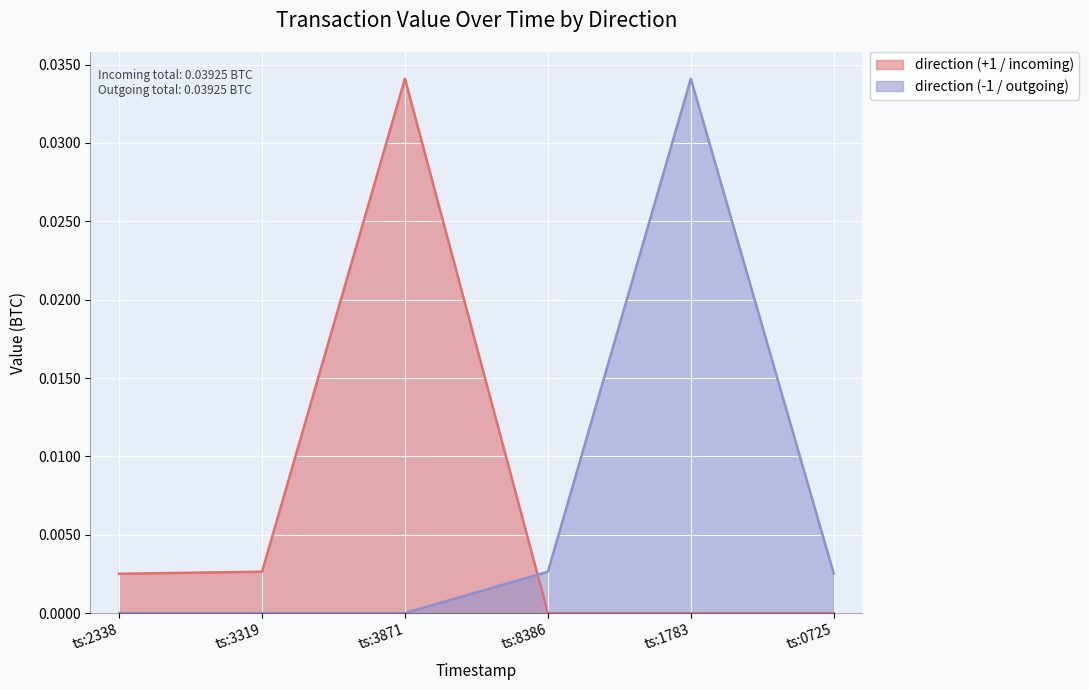

At which category does direction (+1 / incoming) reach its first local peak?

ts:3871